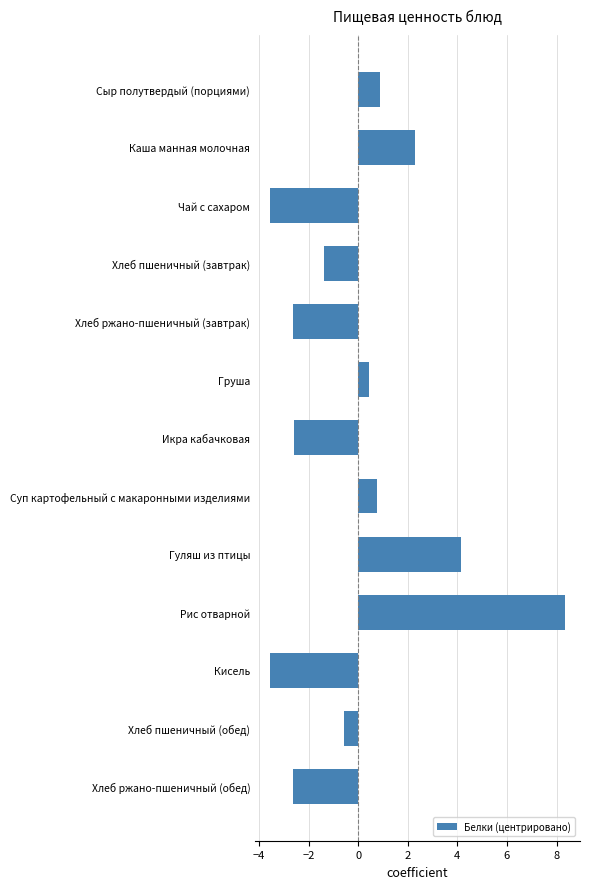

How many values are below 0?

7